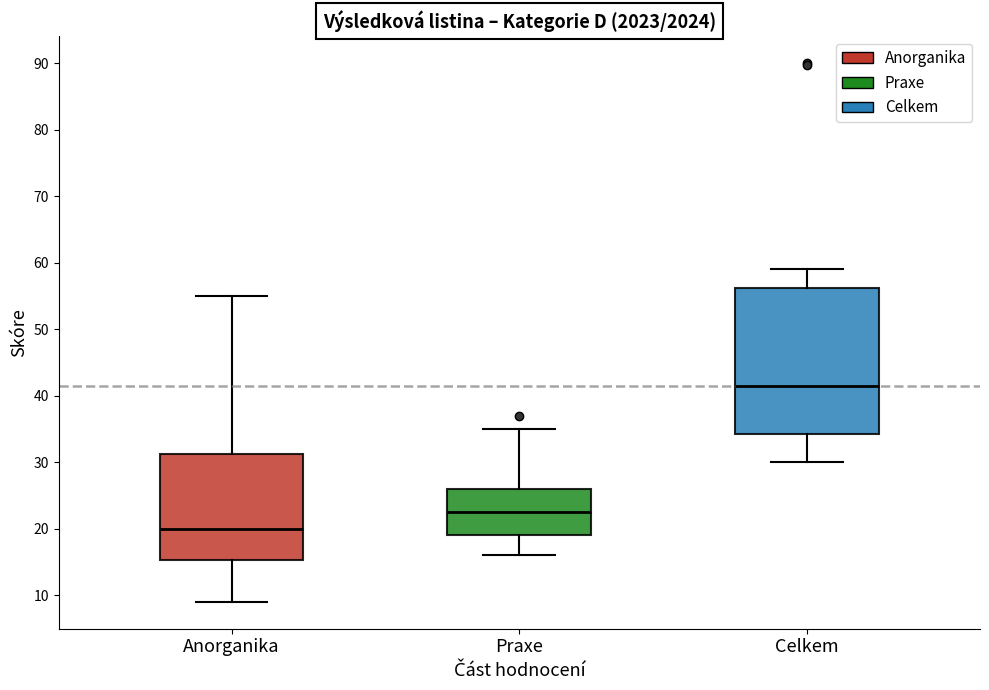

Which box's median line is the lowest?

Anorganika